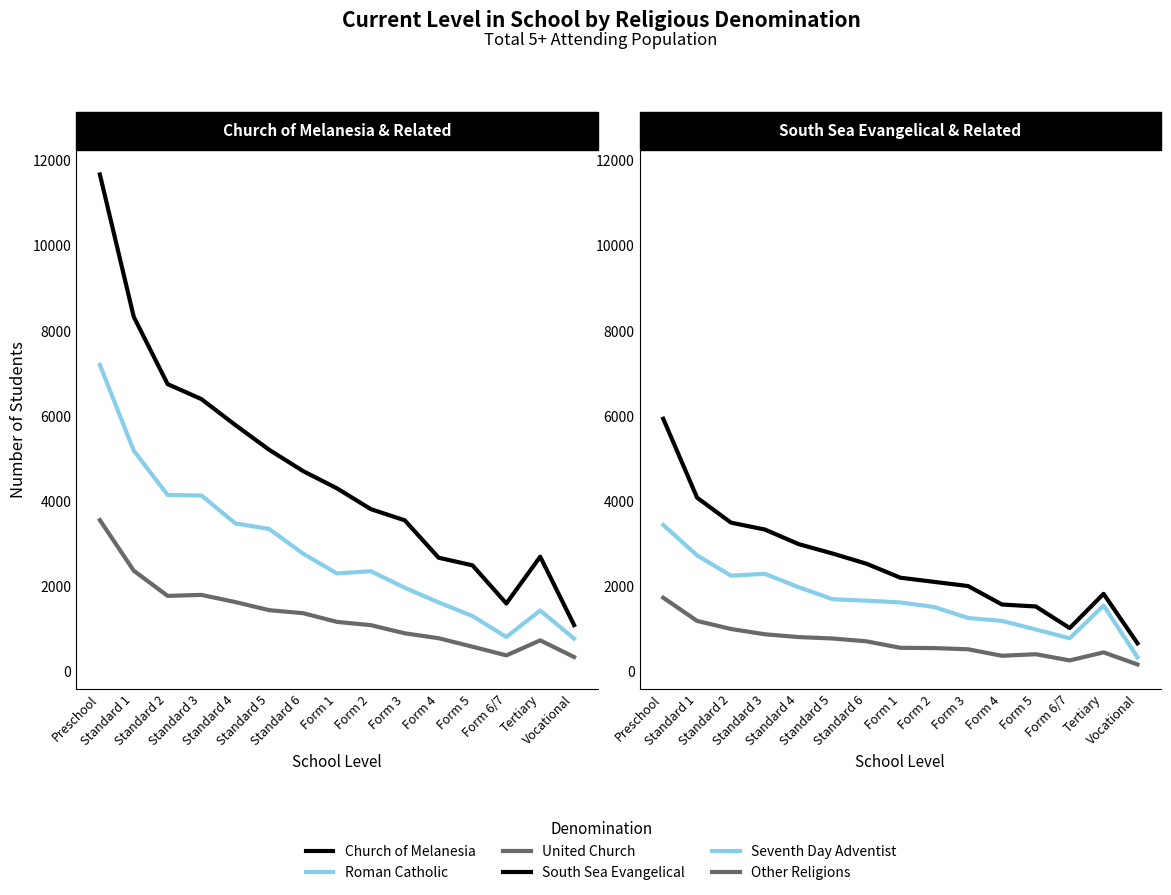

True or false: United Church and Roman Catholic intersect in this chart.

False